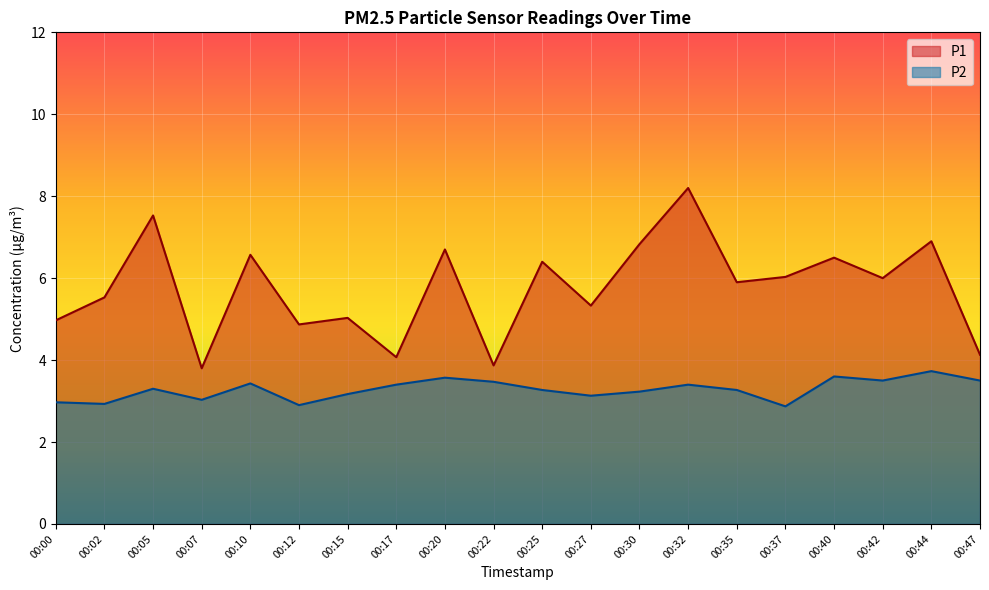

At which label does P1 first exceed 6?

00:05